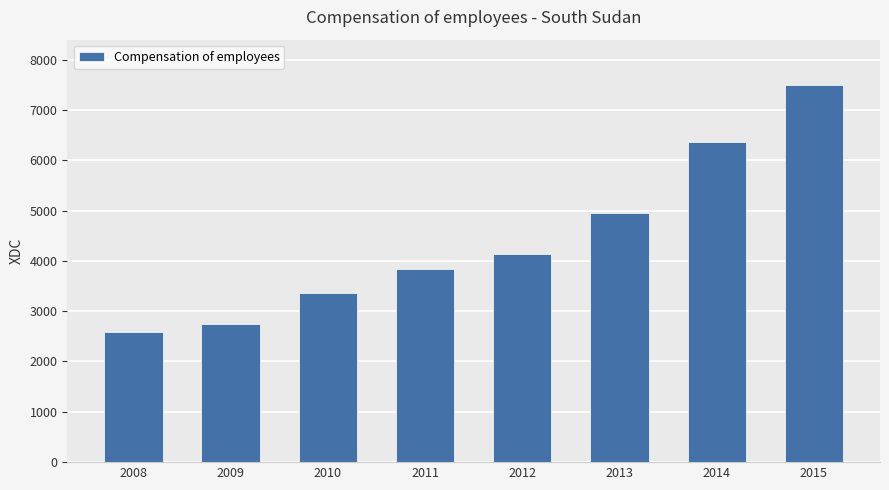

What is the difference between the values at 2008 and 2015?

4901.0